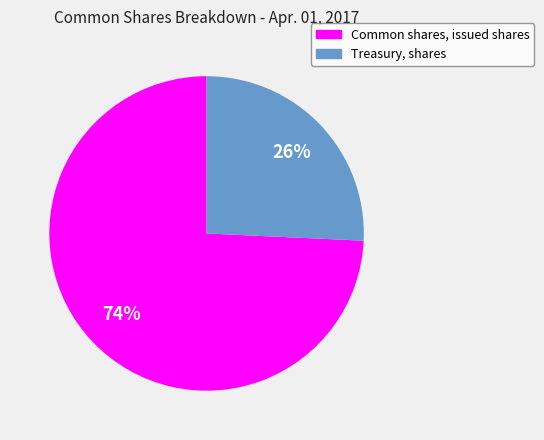

To the nearest percent, what percentage of the pie is Treasury, shares?

26%